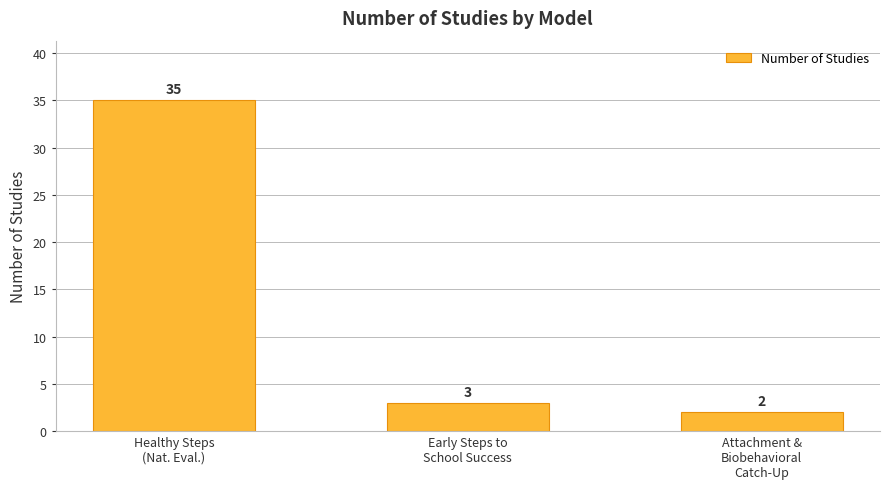

Are the bars horizontal?

No